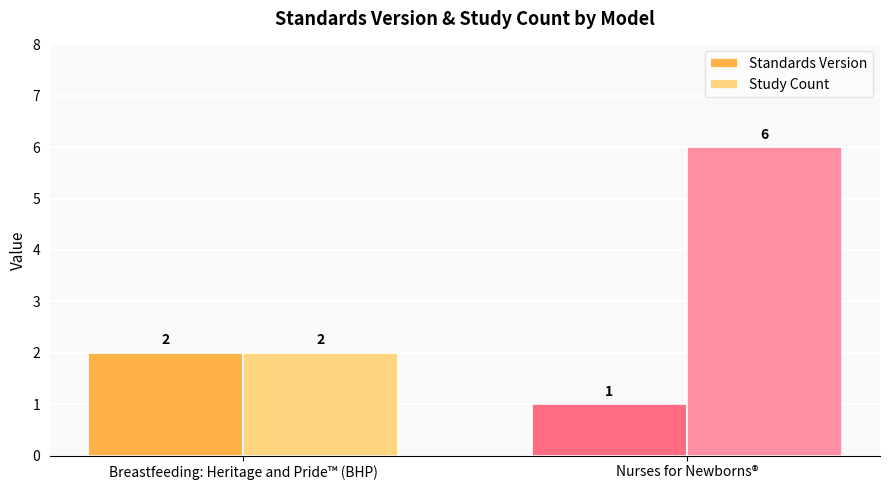

What is the label of the 1st bar from the left?

Breastfeeding: Heritage and Pride™ (BHP)